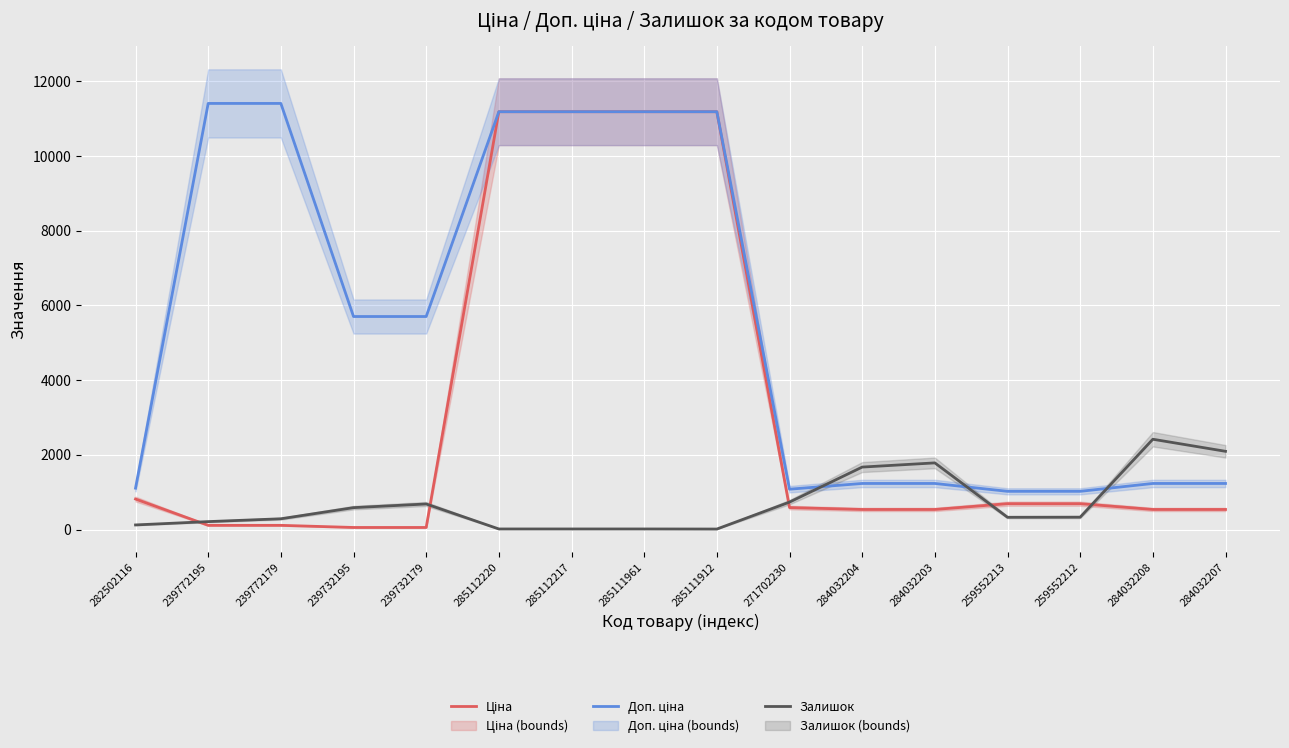

Reading left to right, list all the values displayed in this chart.

Ціна: 818.5	114.1	114.1	57.0	57.0	11188.2	11188.2	11188.2	11188.2	589.9	539.0	539.0	693.7	693.7	539.0	539.0
Доп. ціна: 1109.2	11410.0	11410.0	5705.0	5705.0	11188.2	11188.2	11188.2	11188.2	1081.7	1235.4	1235.4	1024.6	1024.6	1235.4	1235.4
Залишок: 125.0	214.0	290.0	588.0	686.0	17.0	17.0	17.0	15.0	736.0	1674.0	1786.0	330.0	333.0	2419.0	2096.0